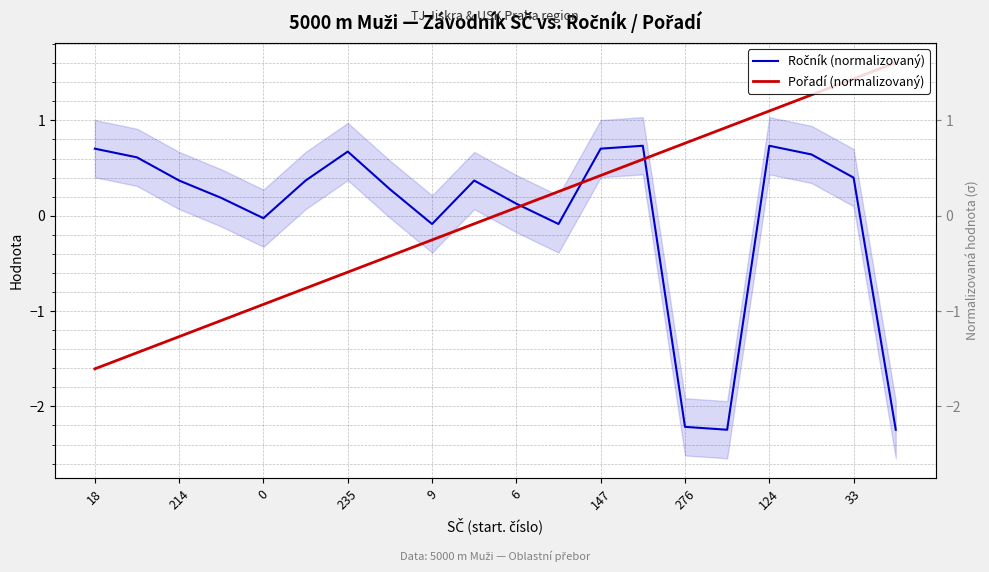

How many series are shown in this chart?

2